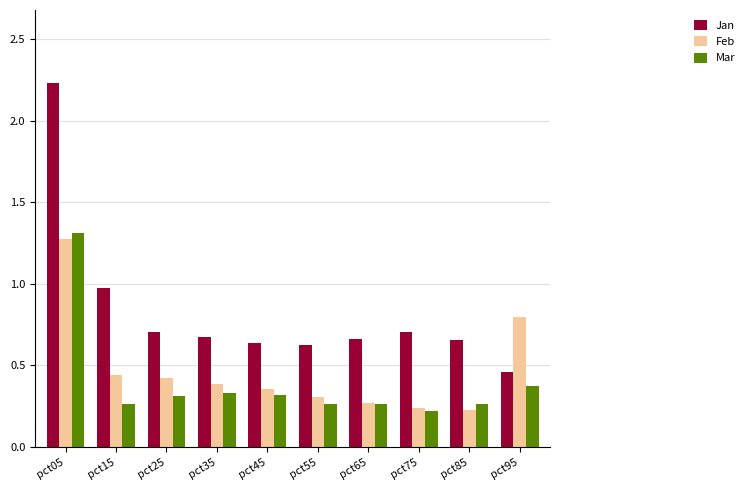

What is the maximum value for Mar?

1.3